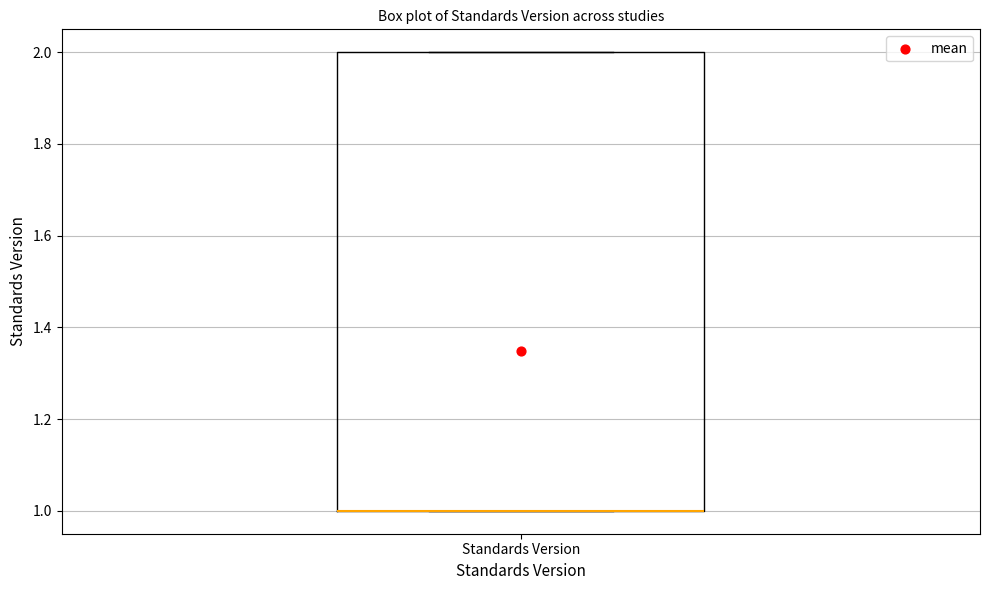

Read this box plot against the y-axis: the position of the median line, the range covered by the box, and the ends of both whiskers. The values are not printed on the chart, so give them approximately, as read against the axis.

median 1 (drawn on the box's lower edge), box 1 to 2, whiskers 1 to 2